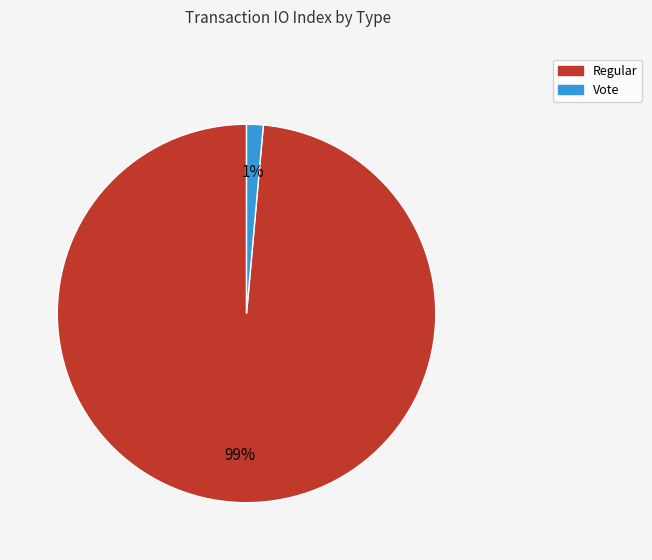

Does Vote account for over 50% of the chart?

No